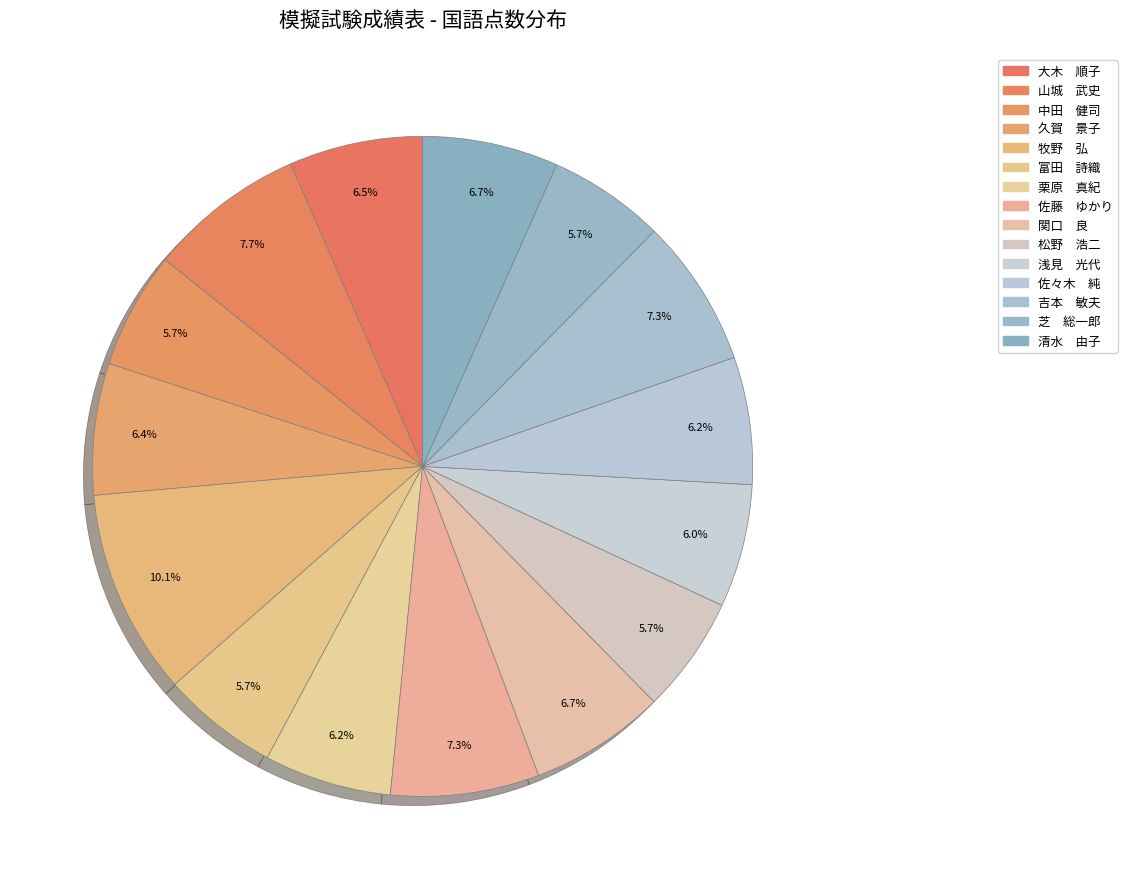

To the nearest percent, what is the average slice percentage?

7%